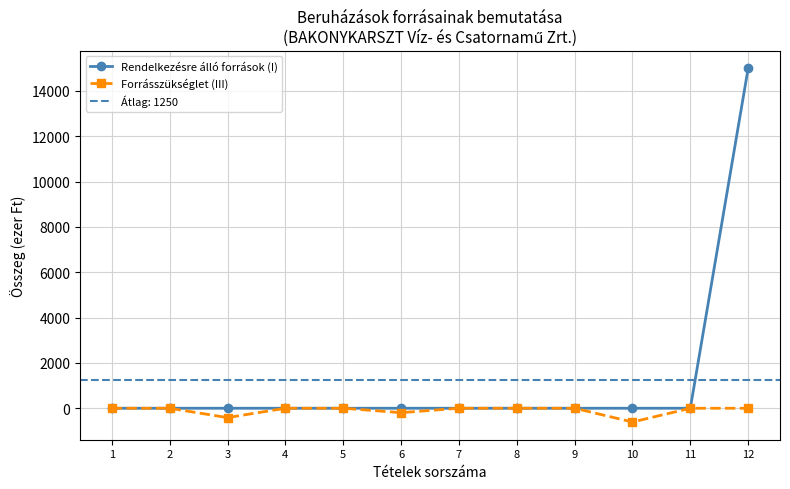

True or false: Rendelkezésre álló források (I) and Forrásszükséglet (III) cross at least once.

False